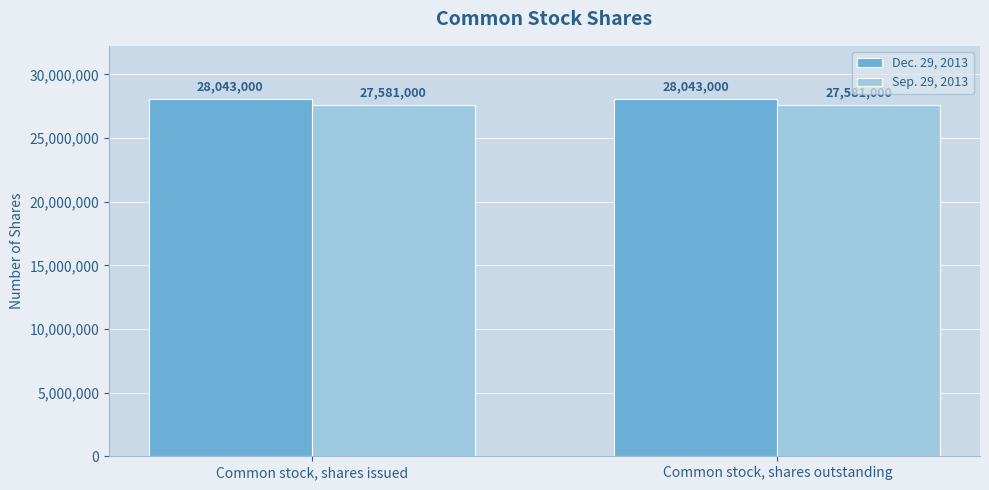

What is the difference between the highest and lowest values at Common stock, shares issued?

462000